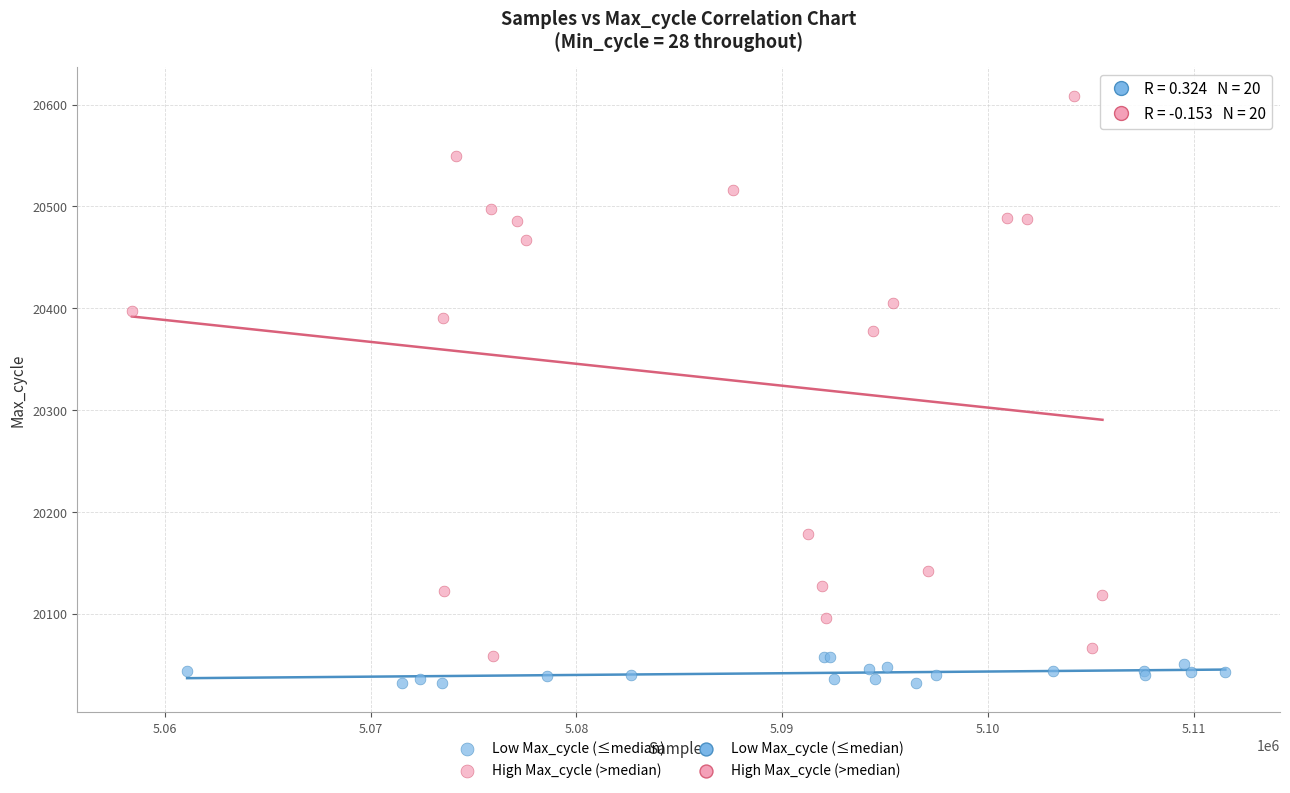

Which series contains the highest Y value?

High Max_cycle (>median)